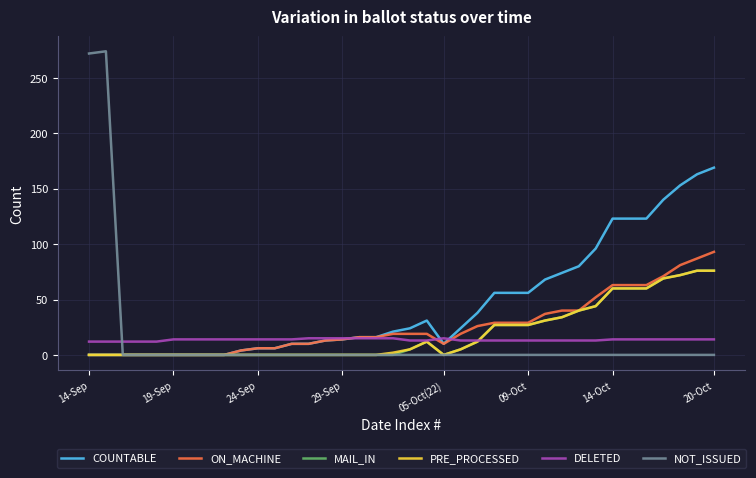

Which series has the largest total across all categories?

COUNTABLE